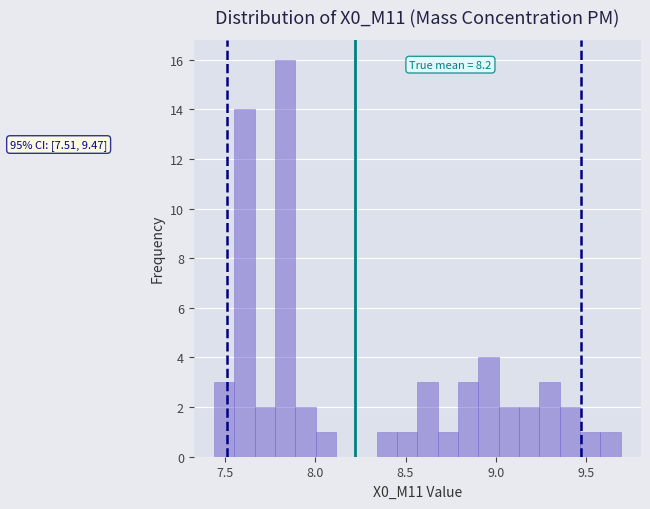

Read against the x-axis, roughly where is the centre of the tallest bar?

7.85